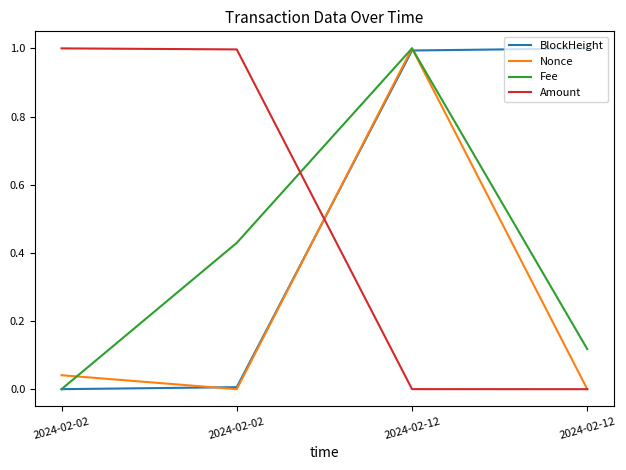

How many times do BlockHeight and Fee cross each other?

1